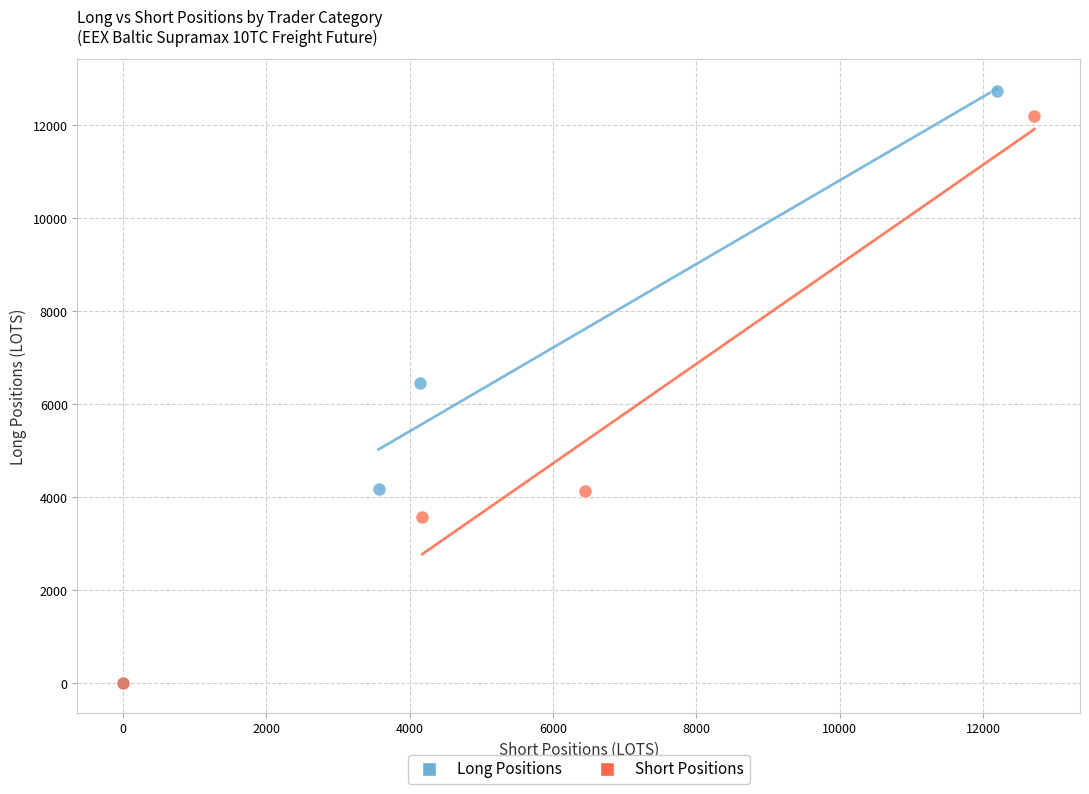

Which series has the largest Y range (max minus min)?

Long Positions